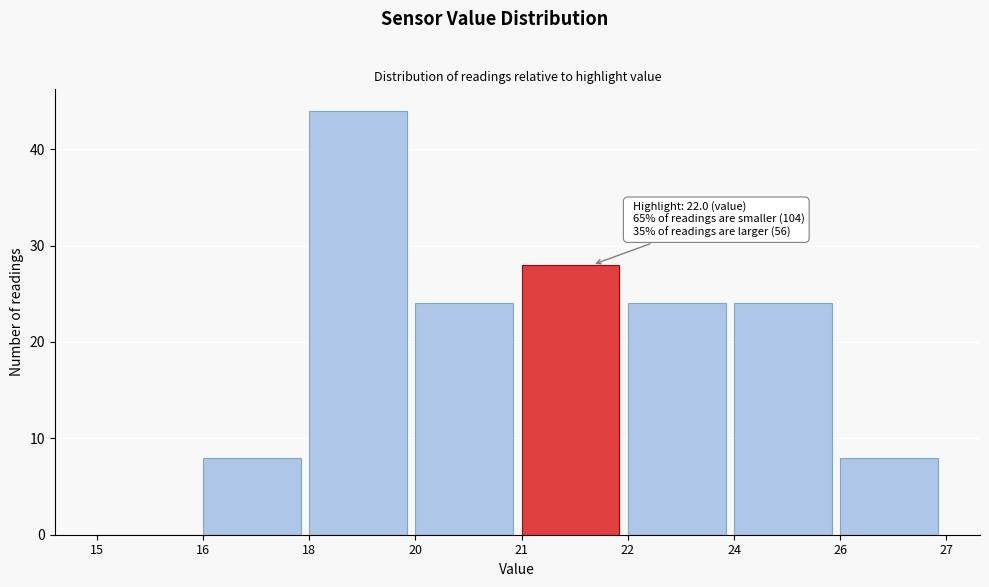

Reading right to left, transcribe all the data shown in this chart.

26=8	24=24	22=24	21=28	20=24	18=44	16=8	15=0